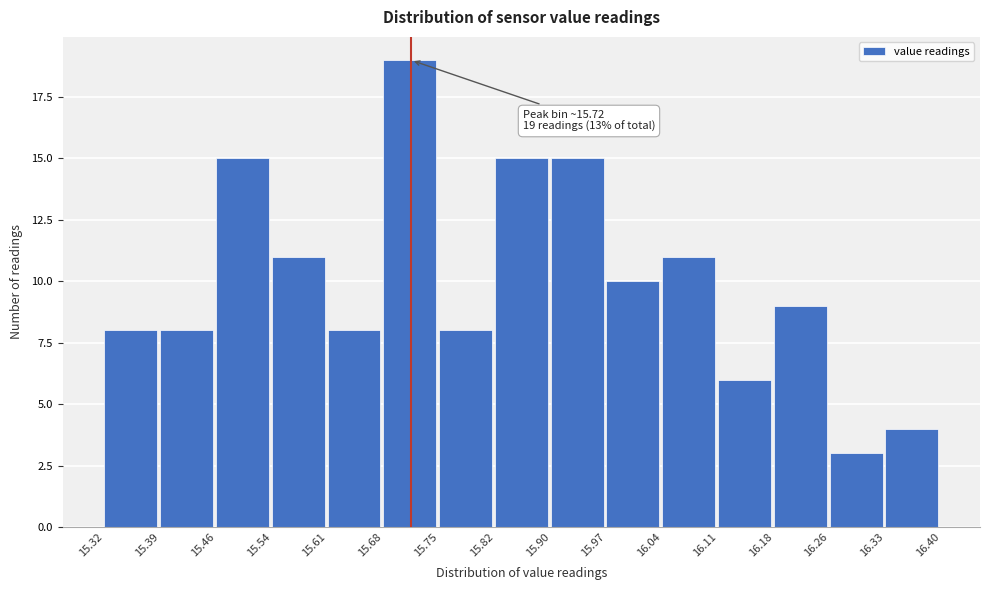

Over which range of the x-axis is the bar tallest?

15.68 to 15.75